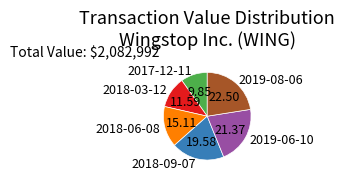

How many slices are in this pie chart?

6